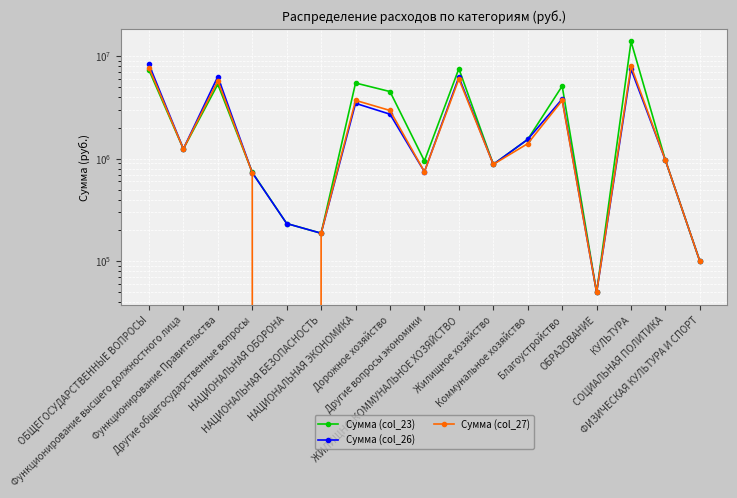

At how many categories does at least one series exceed 3025192?

7